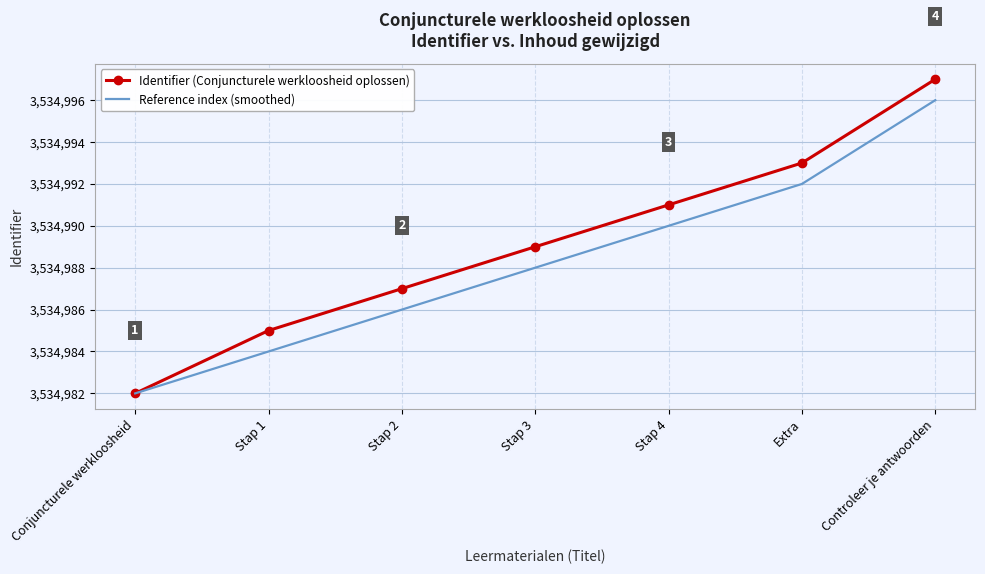

Which series has the largest range (max minus min)?

Identifier (Conjuncturele werkloosheid oplossen)